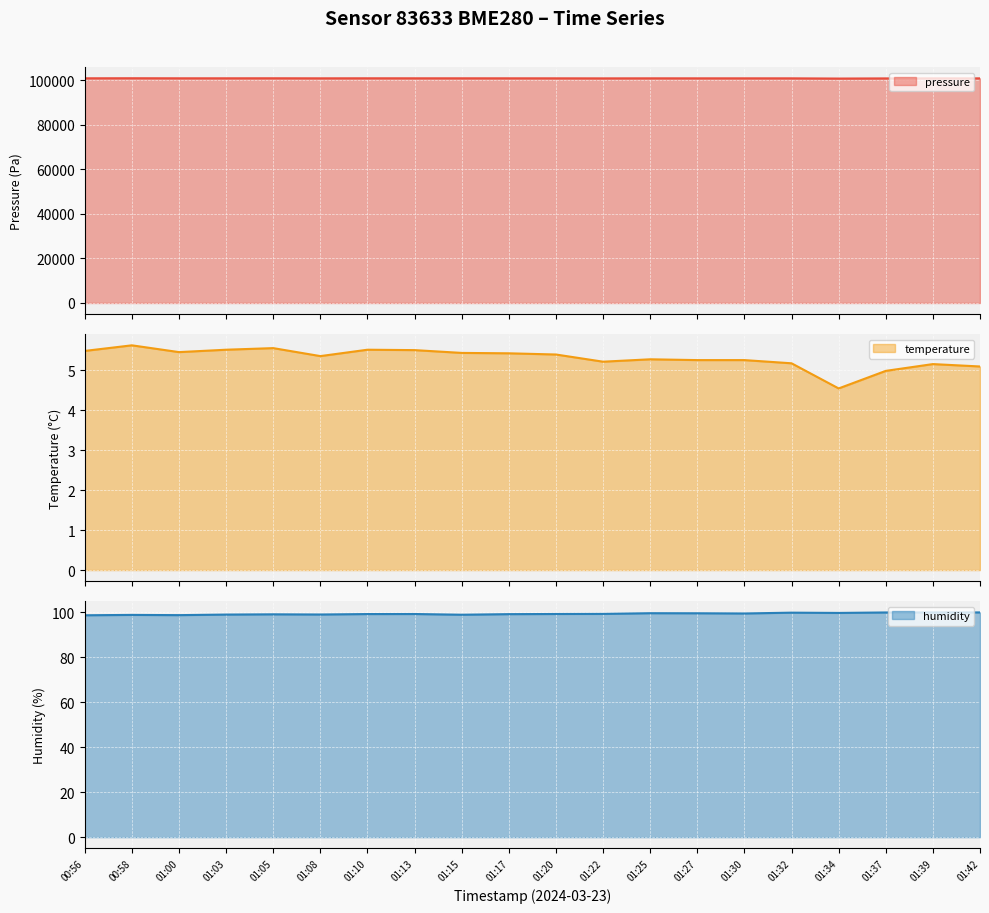

At 01:15, list the series in order from largest to smallest.

pressure, humidity, temperature